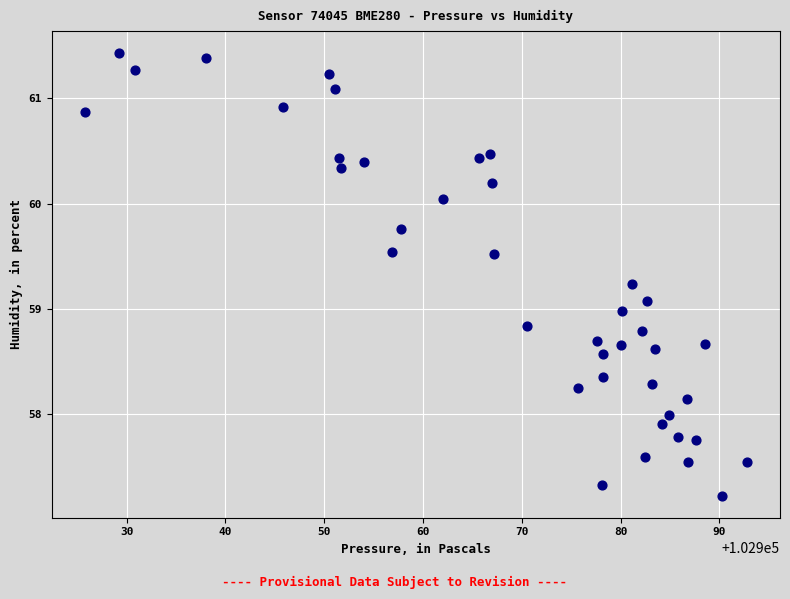

What is the range of Y values (max minus min)?

4.2